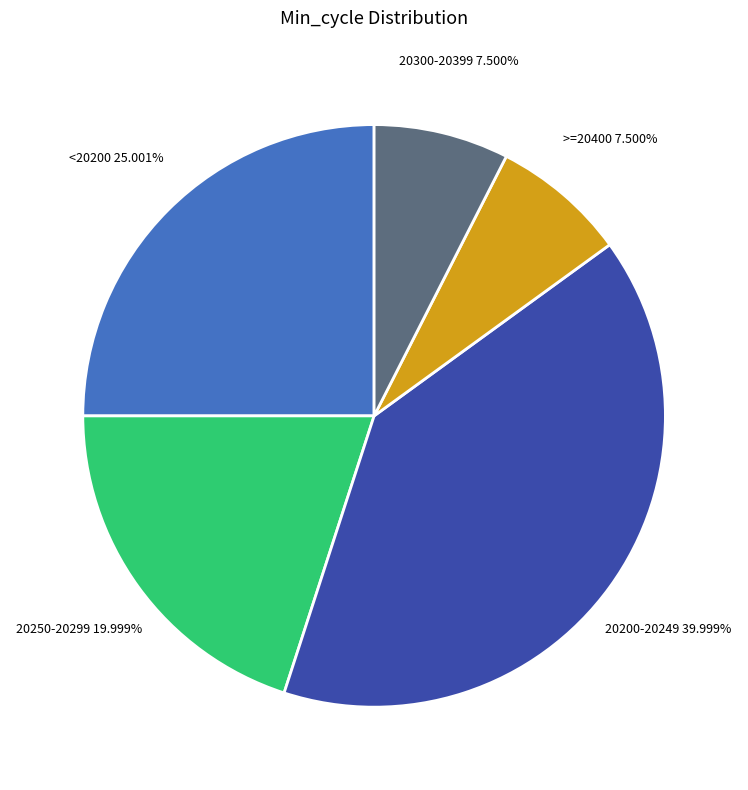

Does any single category account for the majority?

No